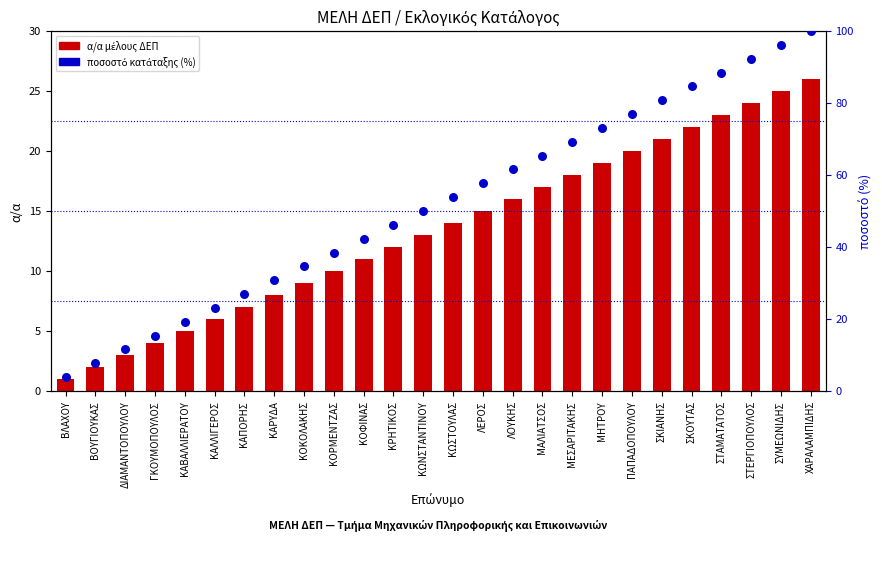

Is the value of ποσοστό (%) at ΔΙΑΜΑΝΤΟΠΟΥΛΟΥ greater than the value of α/α (count) at ΓΚΟΥΜΟΠΟΥΛΟΣ?

Yes